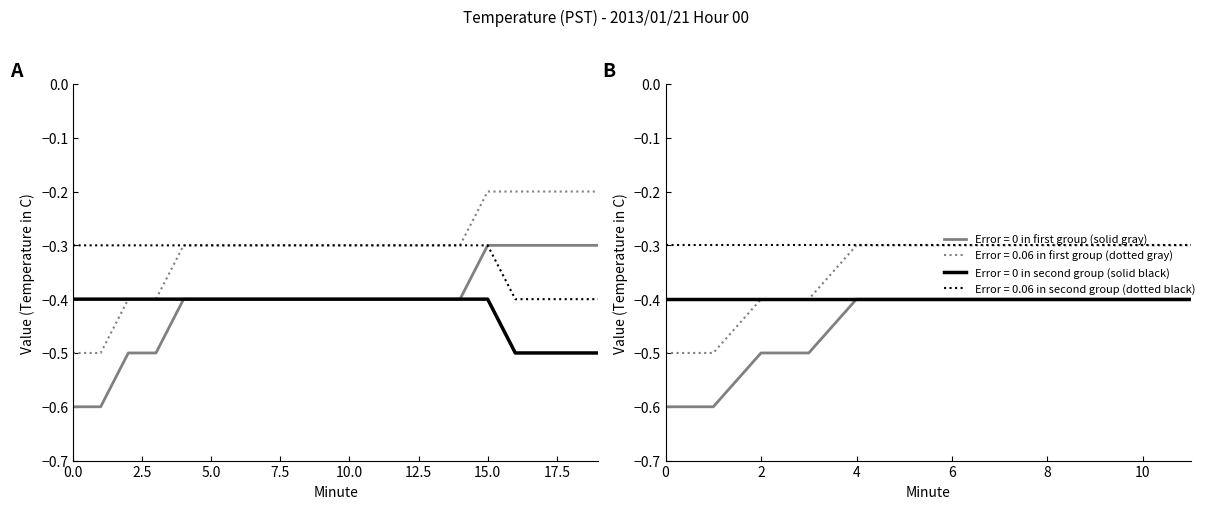

True or false: Minute 20 upper bound and Minute 0 avg Value intersect in this chart.

False